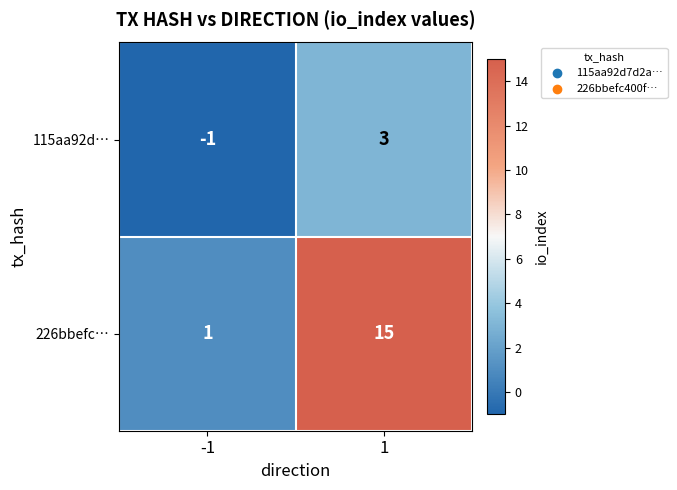

Is it true that 226bbefc… equals 1 at -1?

True